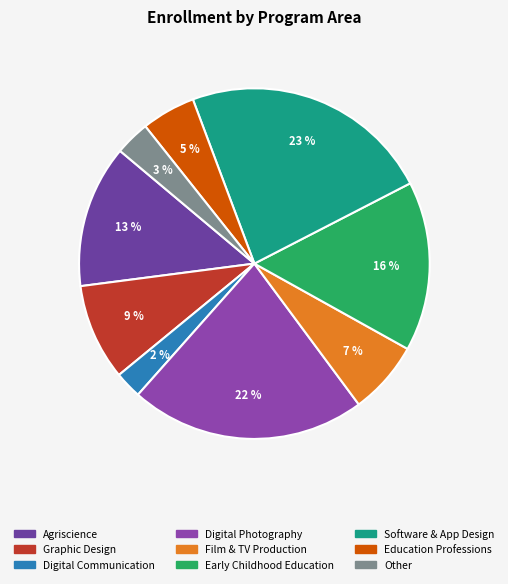

True or false: Digital Photography accounts for 22% of the total.

True